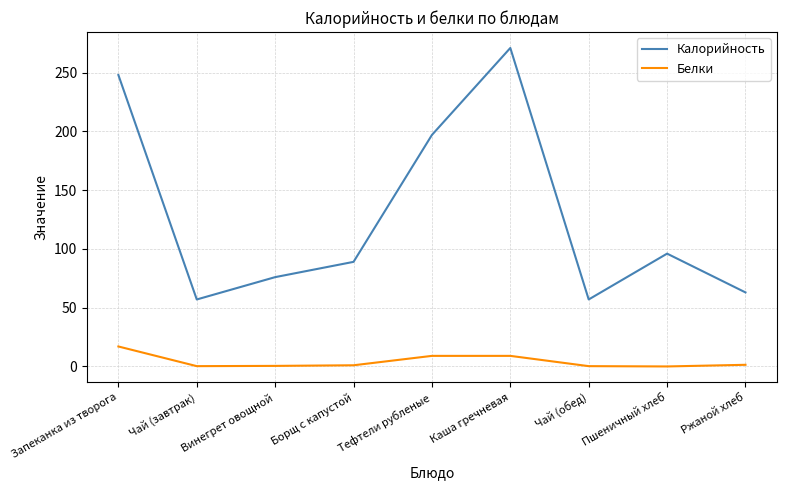

Where is Калорийность nearest to the value 164?

Тефтели рубленые